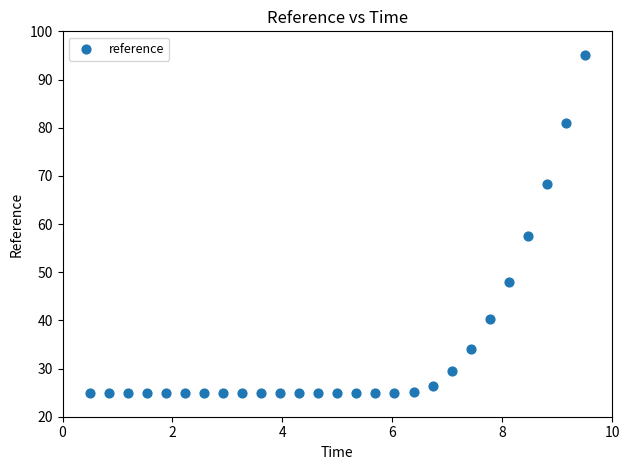

What Y value in the scatter plot is closest to 60?

57.4